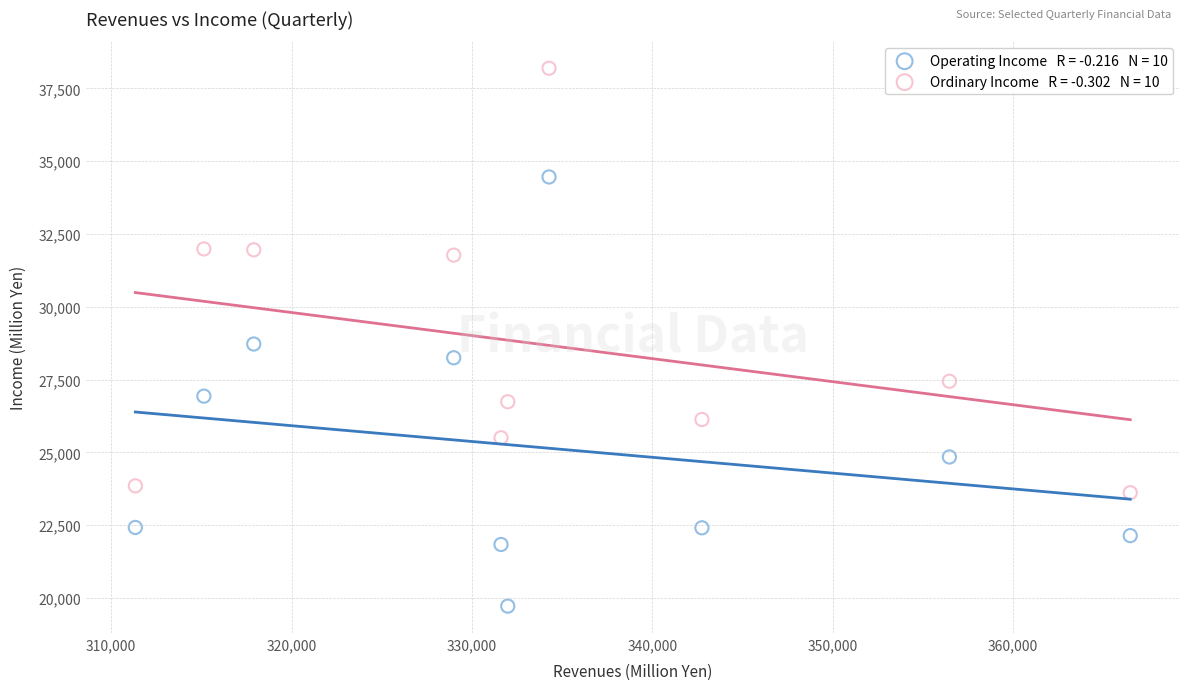

Across all data points, what is the range of Y values (max minus min)?

18467